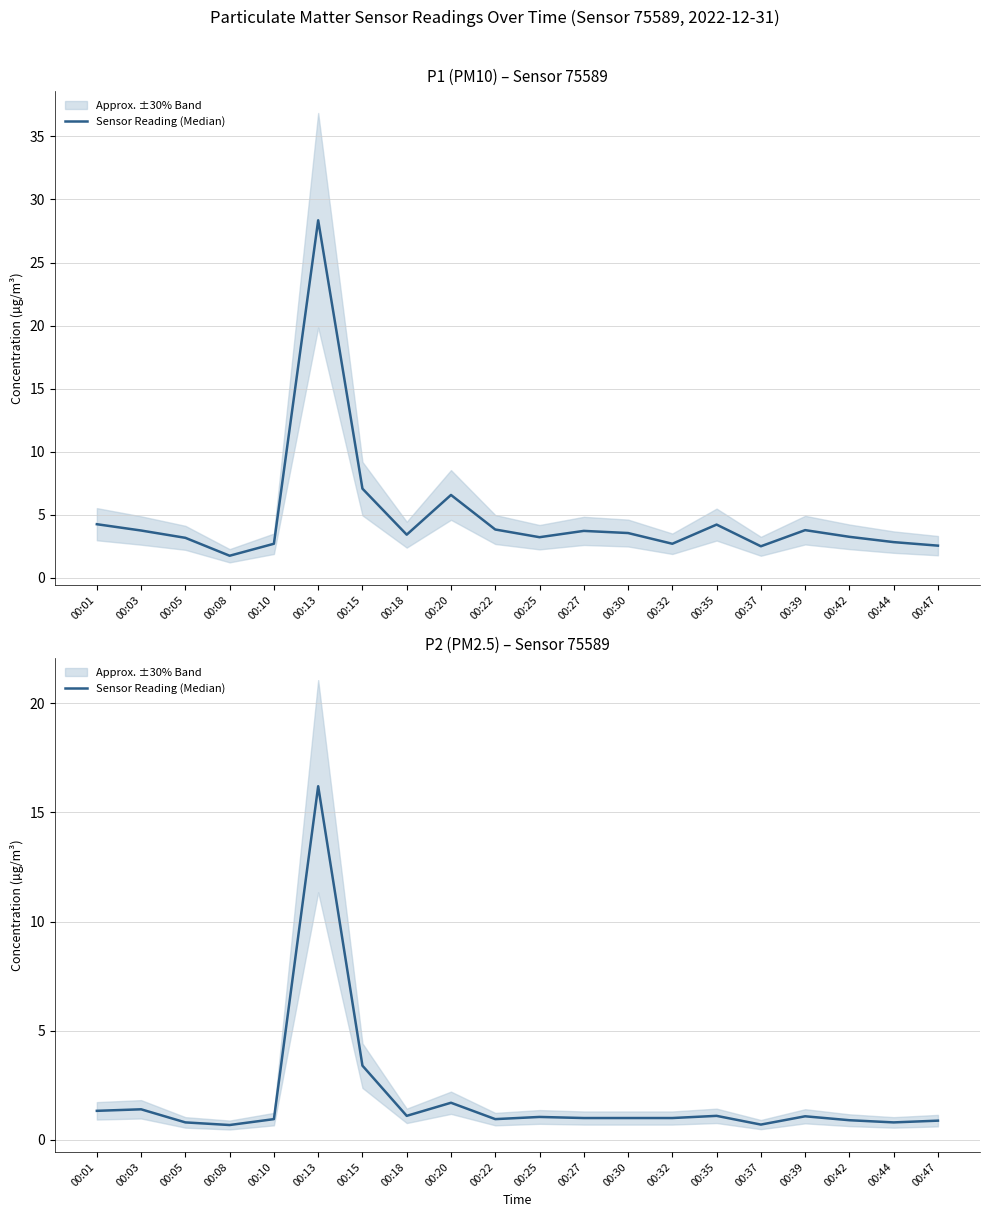

What is the change in value from 00:03 to 00:13?

+14.8